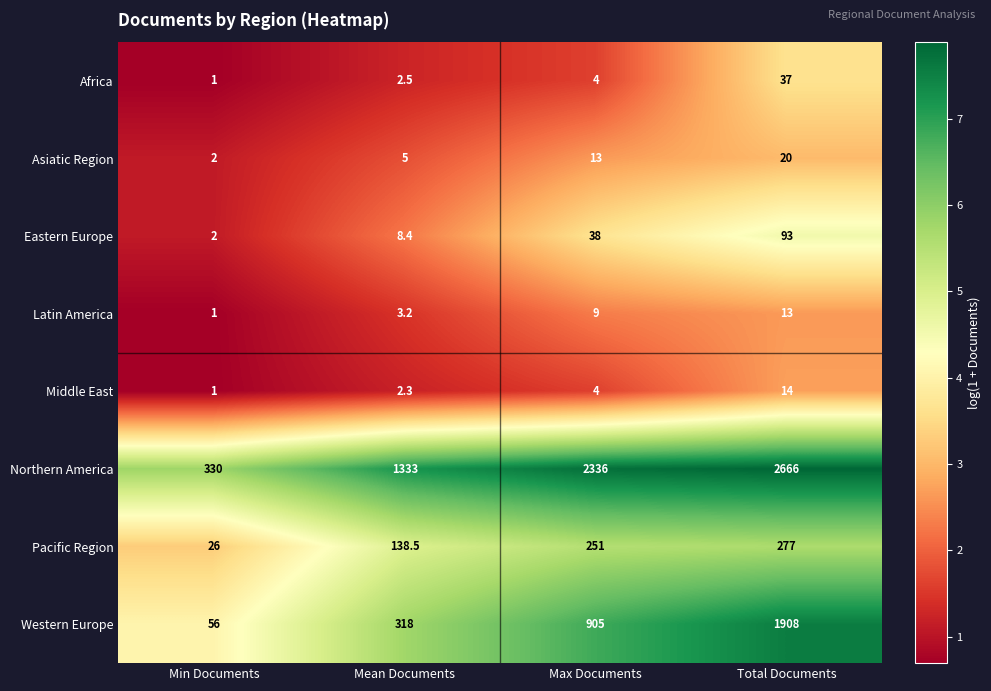

The value of Middle East at Min Documents is 0.5. True or false?

False